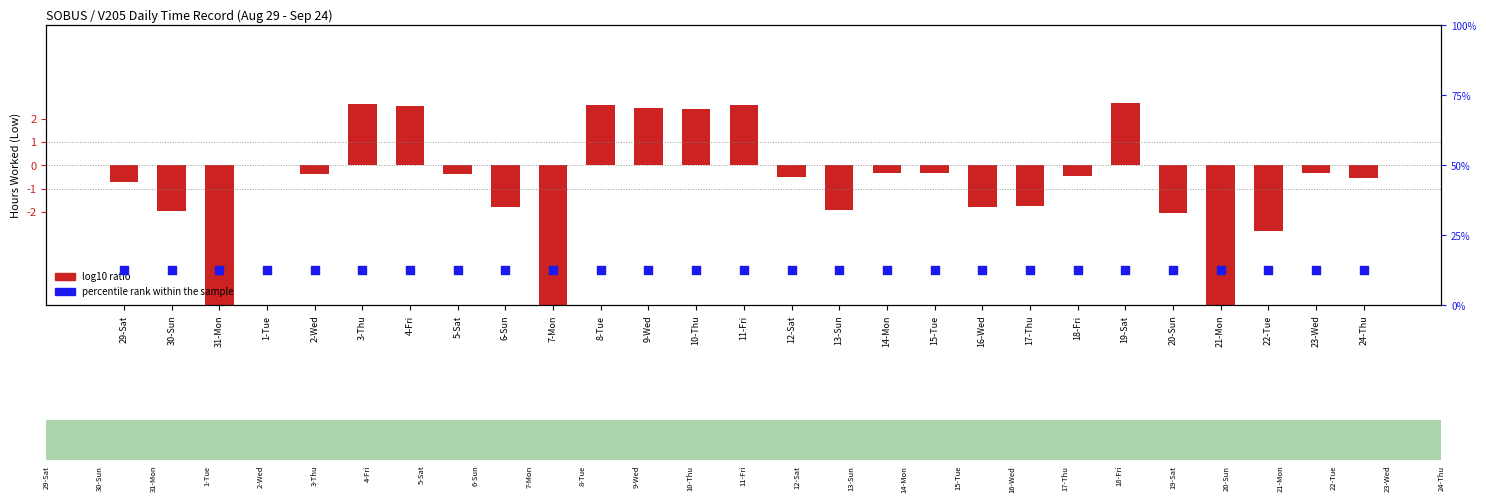

Which series reaches the maximum Y coordinate?

log10 ratio (hours - mean)